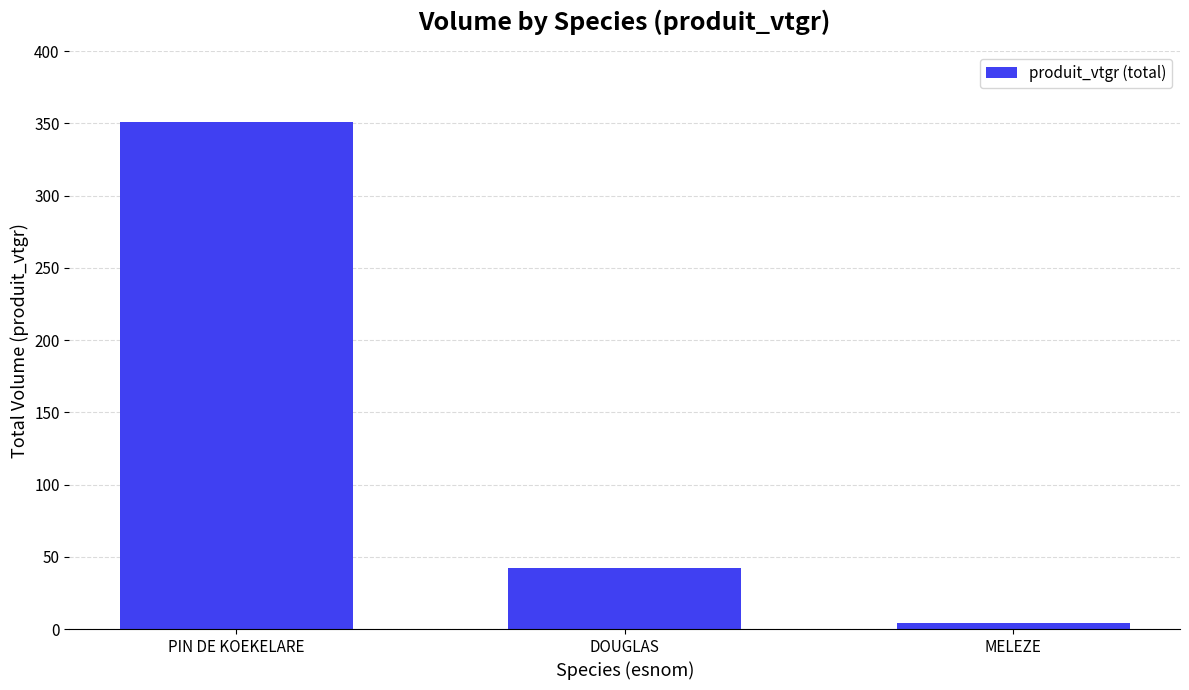

How many values exceed 41?

2